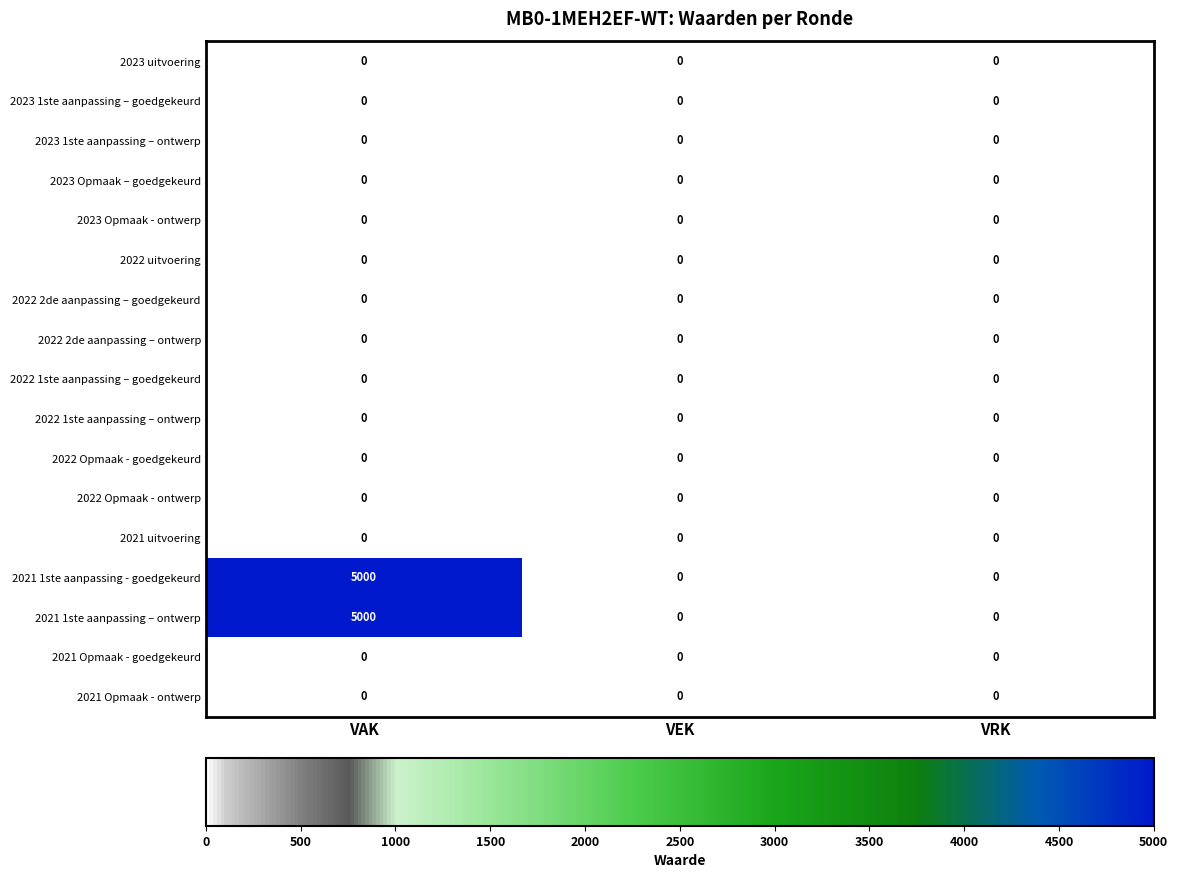

The value of 2021 1ste aanpassing – ontwerp at VAK is 5000. True or false?

True